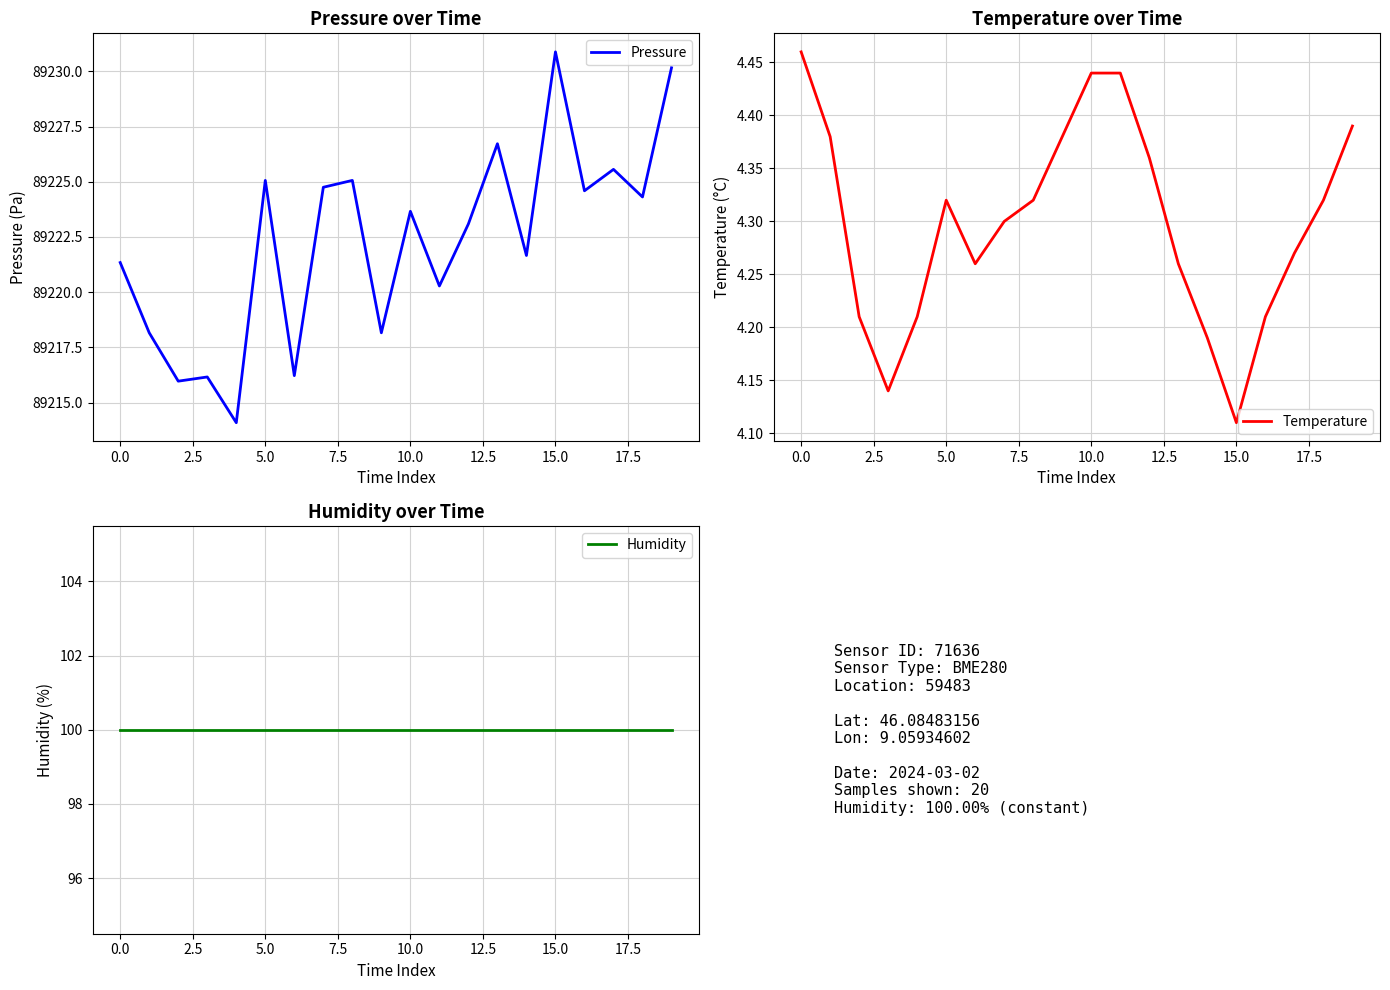

What is the maximum value shown in the chart?

89230.9